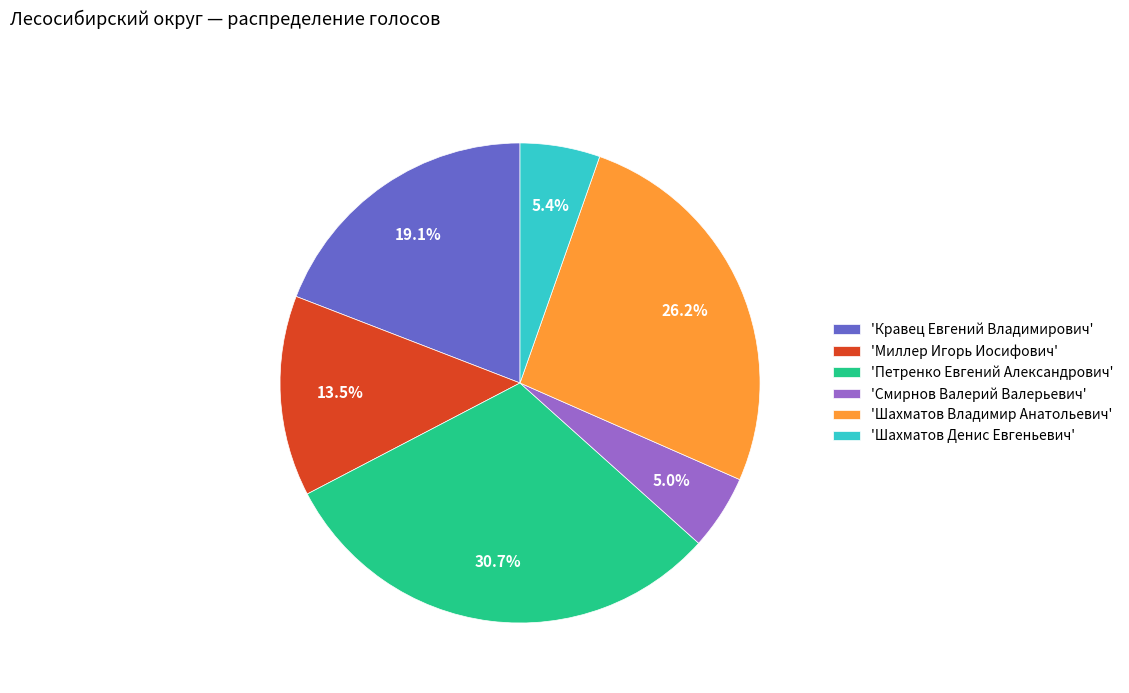

Between 'Петренко Евгений Александрович' and 'Кравец Евгений Владимирович', which is larger?

'Петренко Евгений Александрович'